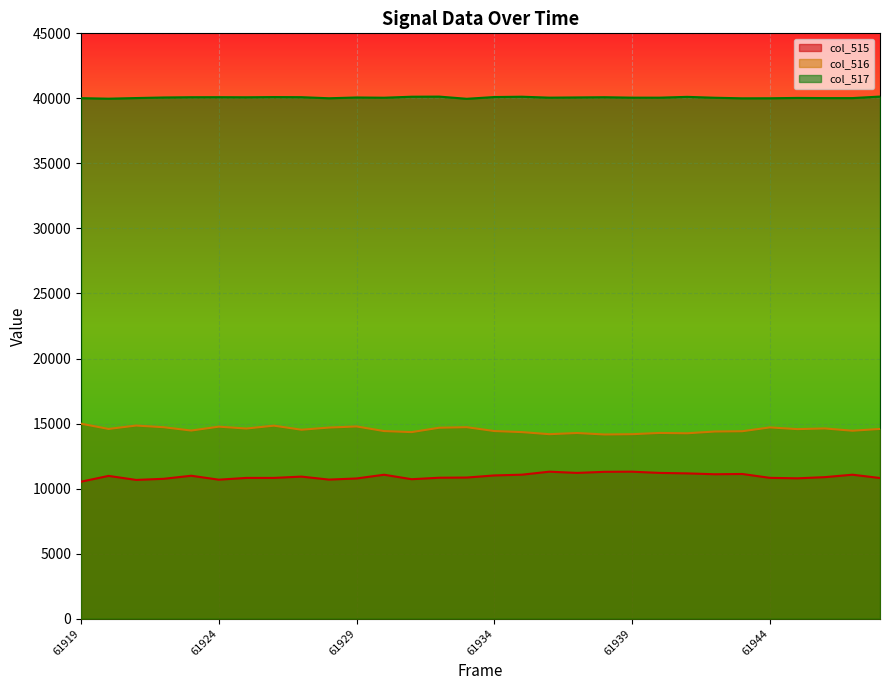

What is the difference between the maximum and minimum values in the col_515 series?

770